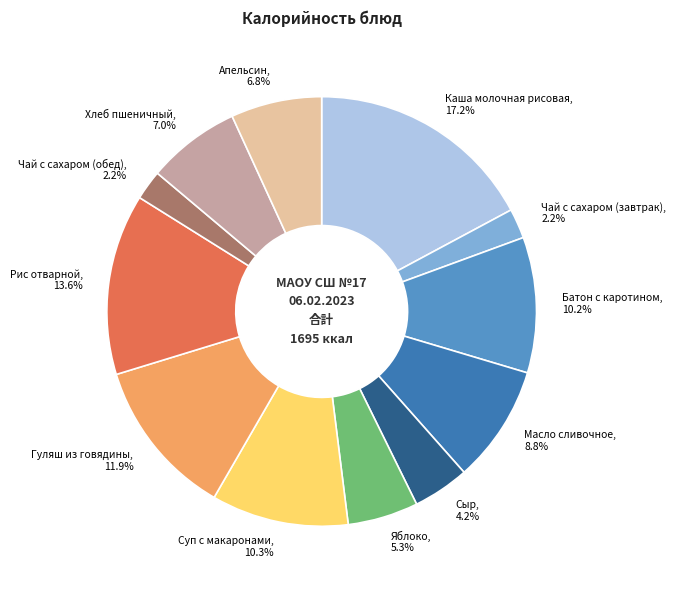

Does Сыр account for over 50% of the chart?

No